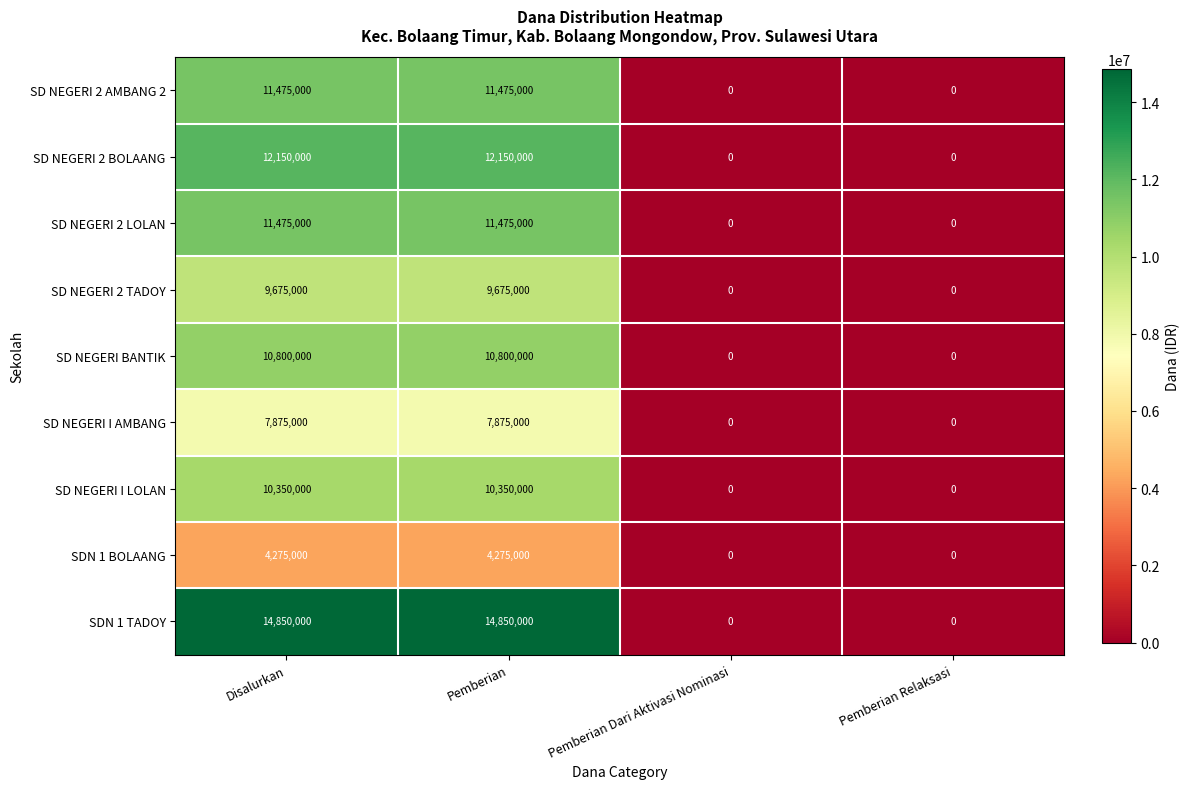

What is the sum of the SDN 1 TADOY values at Pemberian Dari Aktivasi Nominasi and Pemberian?

14850000